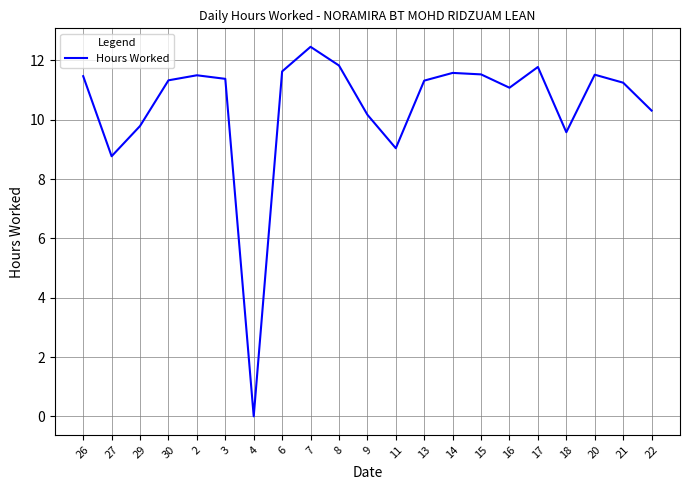

Where is the data nearest to the value 6?

27